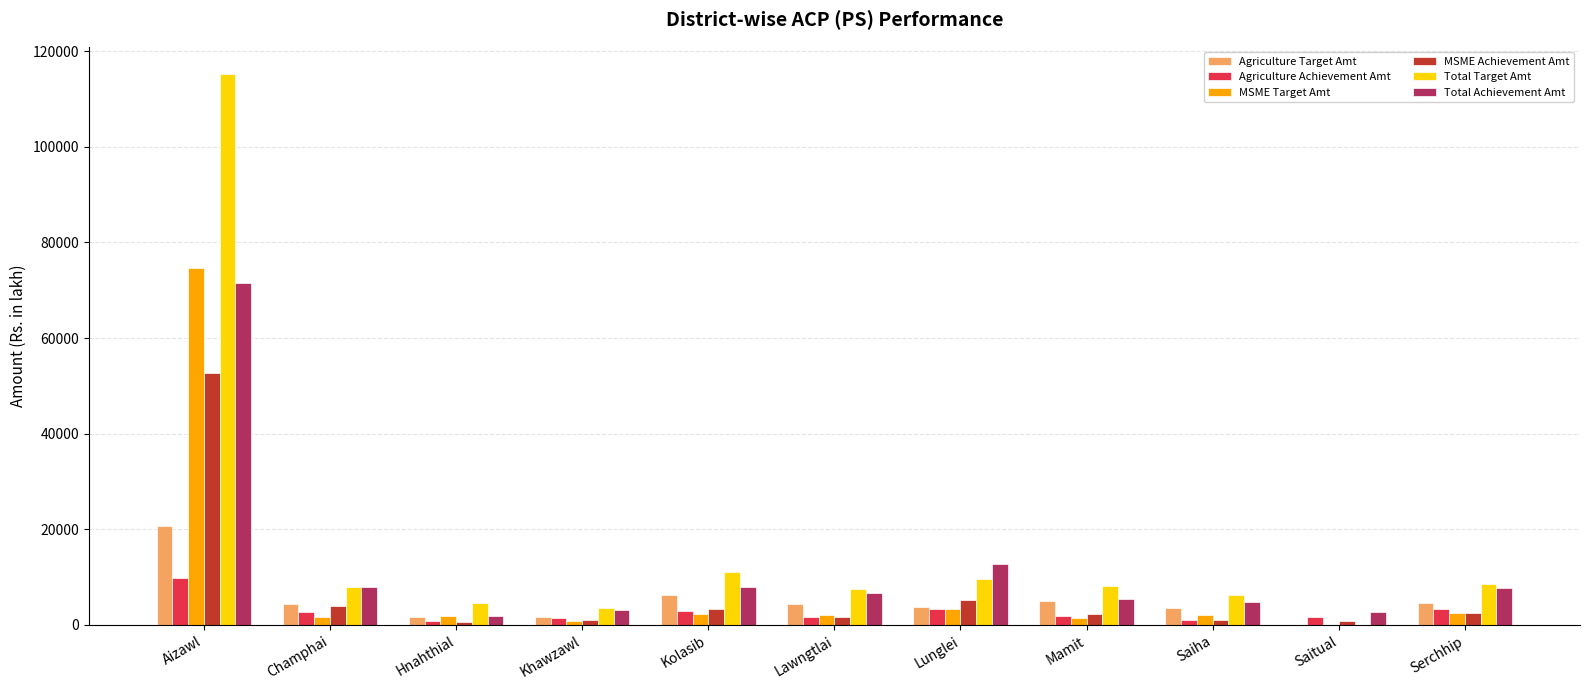

Which category has the highest value in the Total Target Amt series?

Aizawl